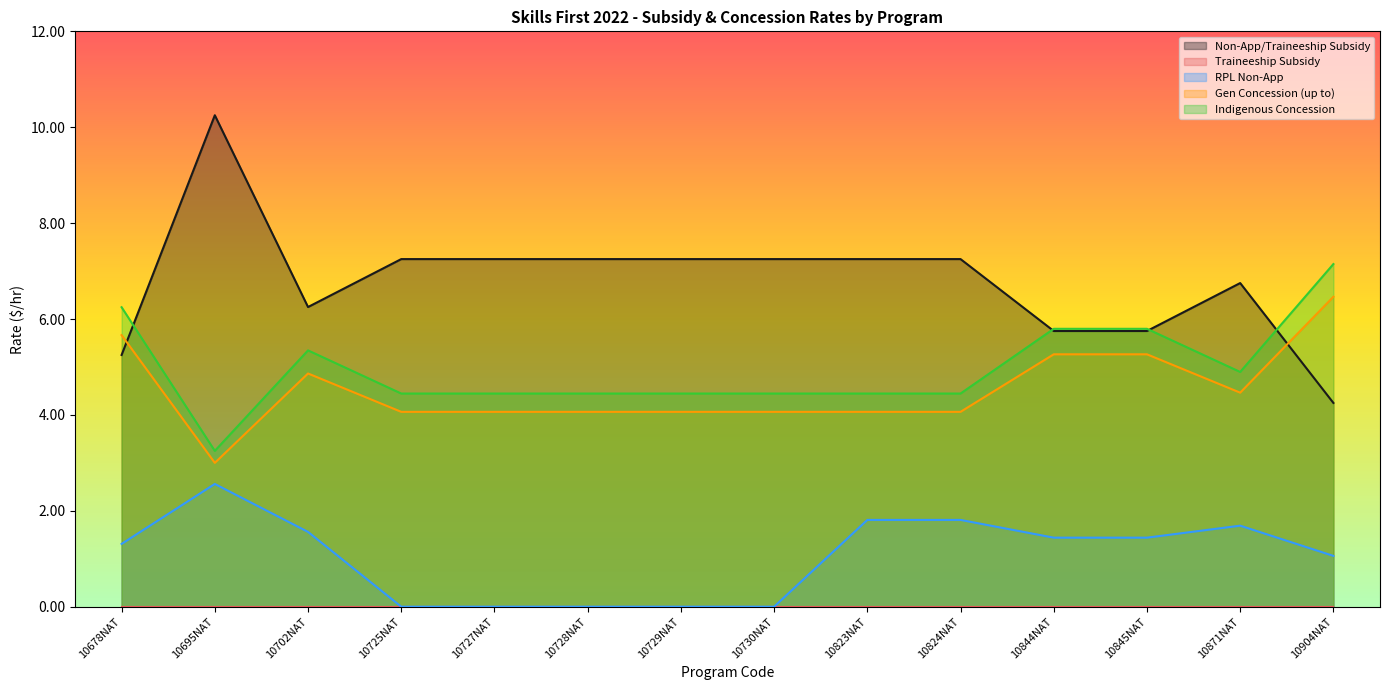

True or false: Non-App/Traineeship Subsidy has more than 0 points higher than both neighbors.

True